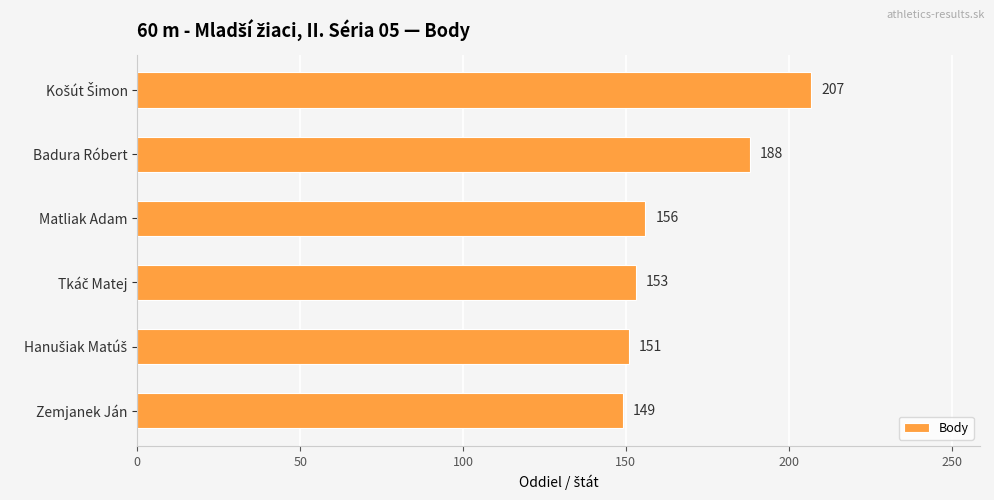

What is the sum of the values at Zemjanek Ján and Badura Róbert?

337